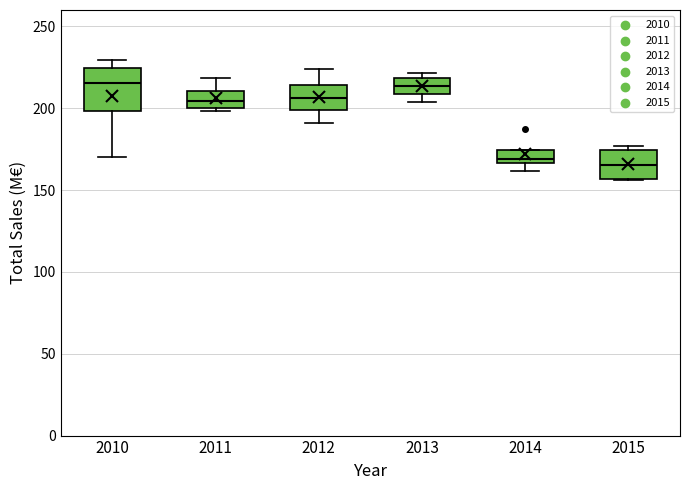

Reading left to right, transcribe this box plot: for each box, give where its median line is, the range the box spans, and where its two whiskers end, as read against the y-axis. The values are not printed on the chart, so give them approximately, as read against the axis.

2010: median 215, box 200 to 225, whiskers 170 to 230
2011: median 205, box 200 to 210, whiskers 200 (just below the box's lower edge) to 220
2012: median 205, box 200 to 215, whiskers 190 to 225
2013: median 215, box 210 to 220, whiskers 205 to 220 (just above the box's upper edge)
2014: median 170, box 165 to 175, whiskers 160 to 175
2015: median 165, box 155 to 175, whiskers 155 to 175 (just above the box's upper edge)